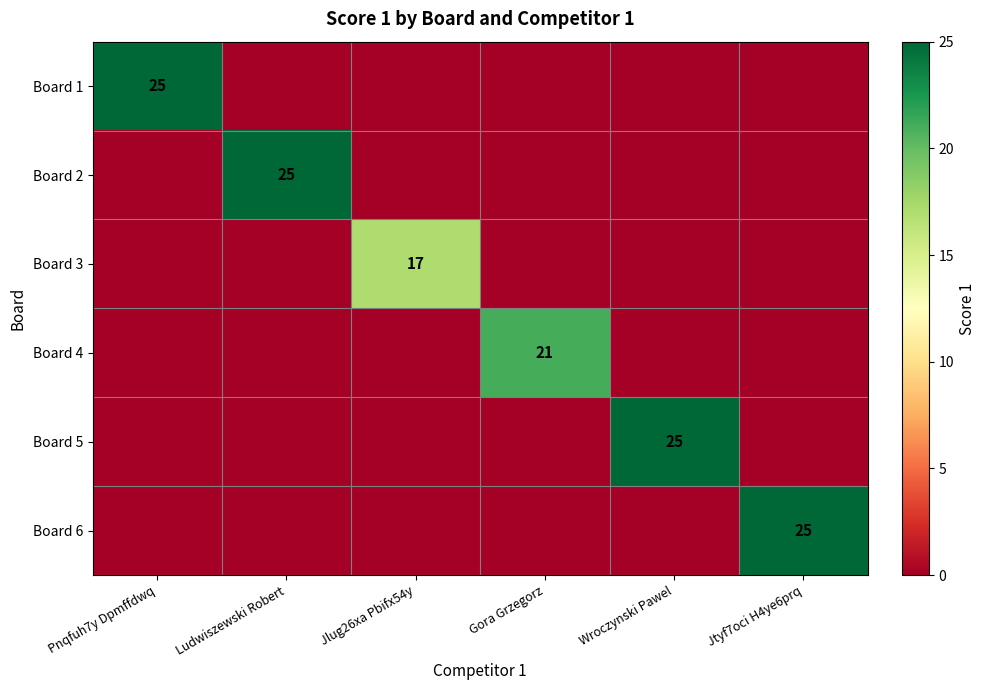

At Pnqfuh7y Dpmffdwq, list the series in order from smallest to largest.

Board 2, Board 3, Board 4, Board 5, Board 6, Board 1